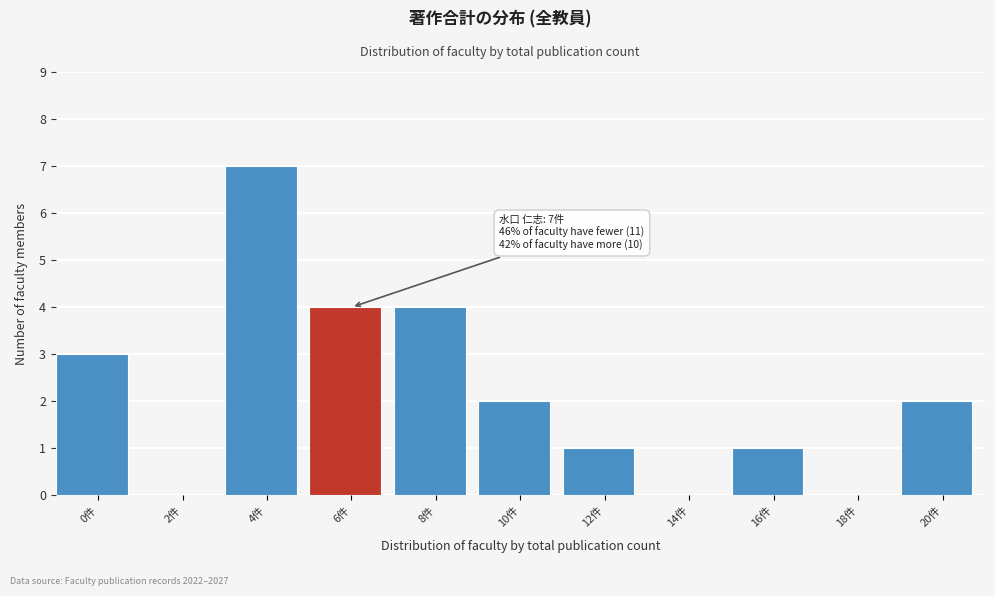

Reading right to left, list all the values displayed in this chart.

20件=2	18件=0	16件=1	14件=0	12件=1	10件=2	8件=4	6件=4	4件=7	2件=0	0件=3